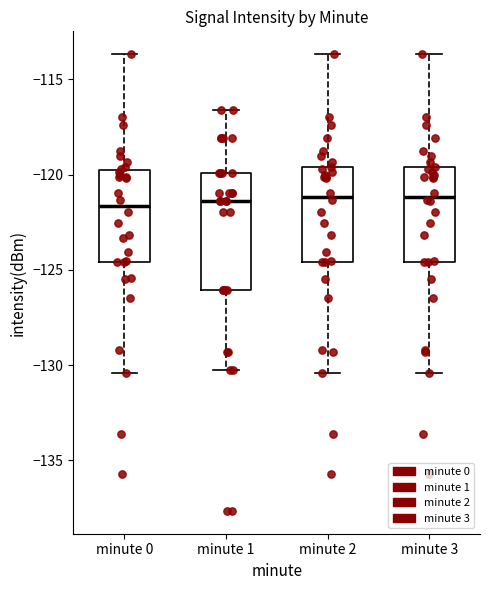

Reading left to right, read every box against the y-axis: the position of its median line, the range the box covers, and the ends of its whiskers. The values are not printed on the chart, so give them approximately, as read against the axis.

minute 0: median -121.5, box -124.5 to -119.5, whiskers -130.5 to -113.5
minute 1: median -121.5, box -126.0 to -120.0, whiskers -130.0 to -116.5
minute 2: median -121.0, box -124.5 to -119.5, whiskers -130.5 to -113.5
minute 3: median -121.0, box -124.5 to -119.5, whiskers -130.5 to -113.5